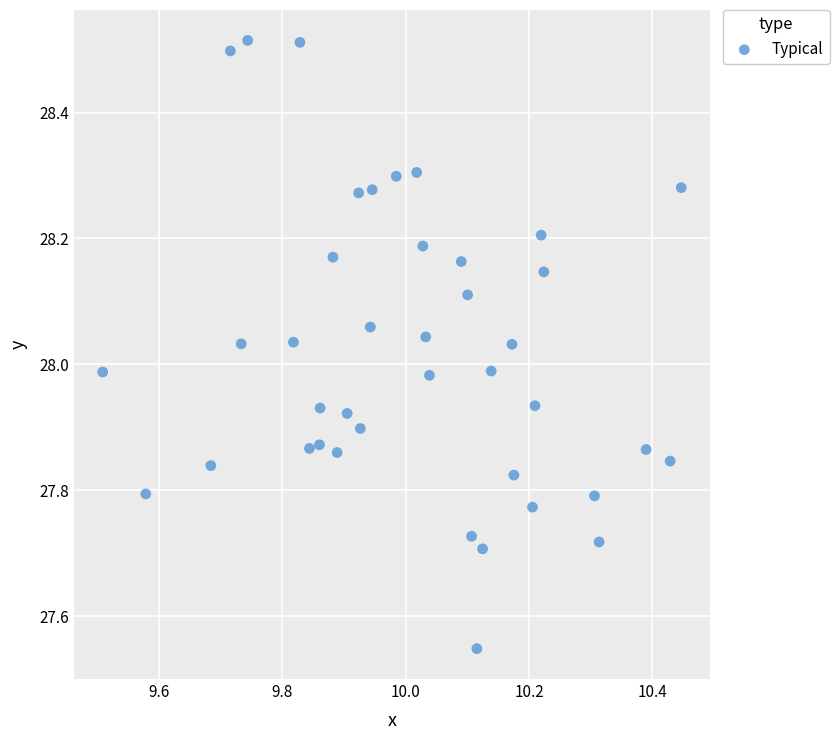

What is the range of Y values (max minus min)?

1.0